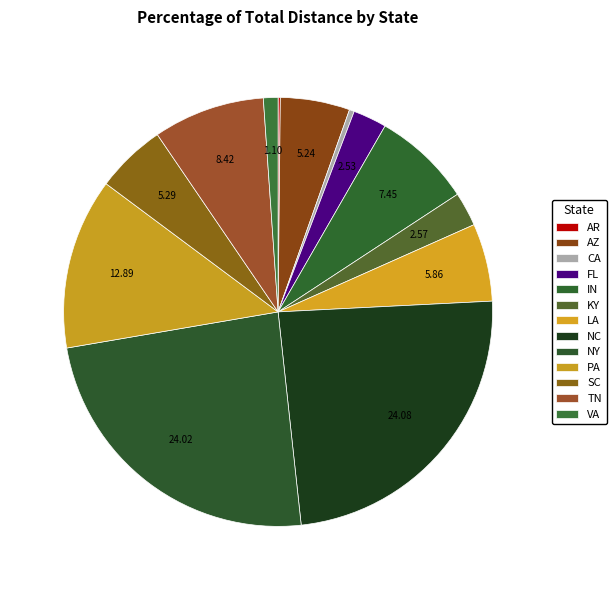

Which slice is the largest?

NC